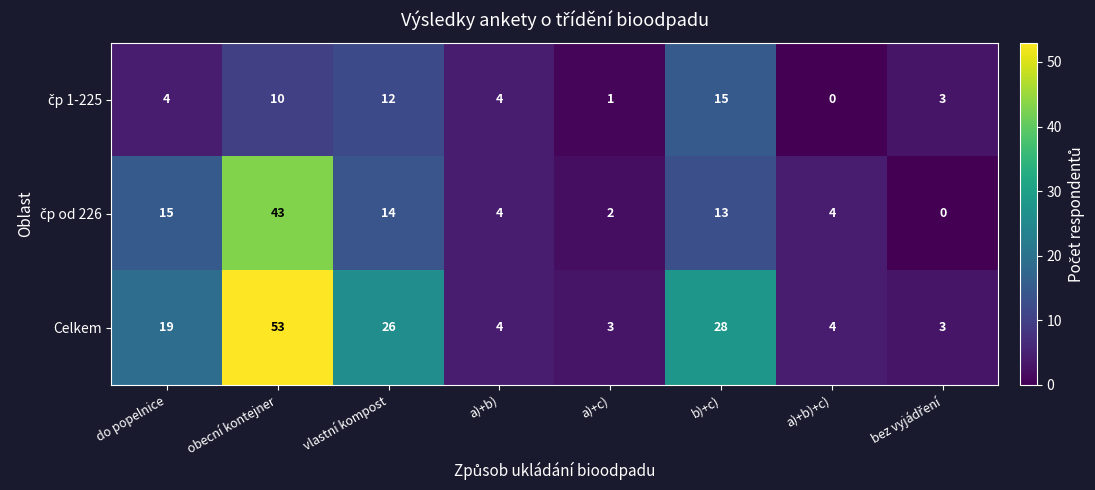

What is the maximum value shown in the chart?

53